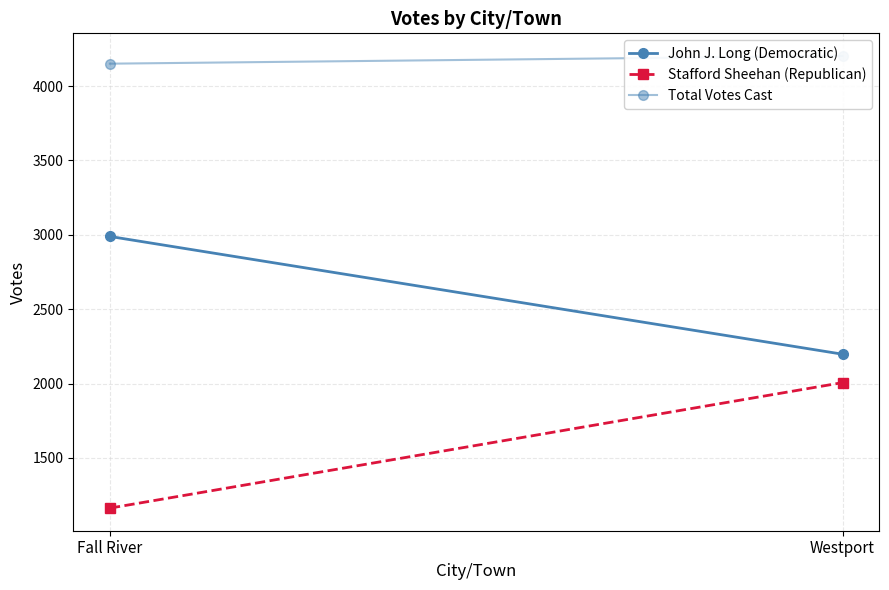

True or false: Stafford Sheehan (Republican) has a value of 2006 at Westport.

True